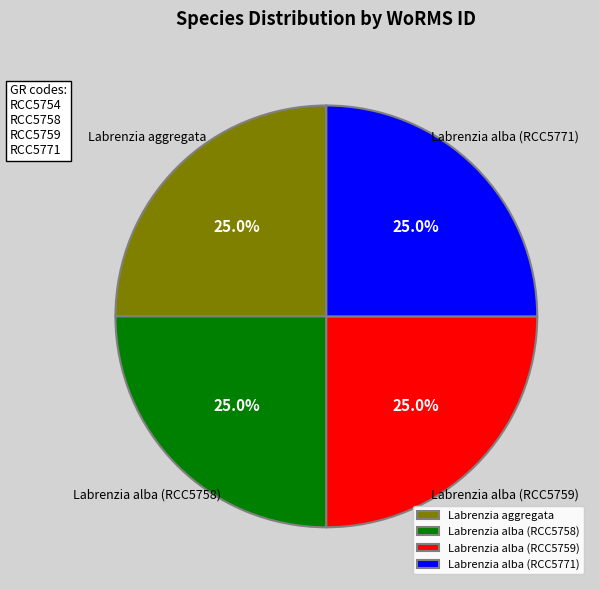

To the nearest percent, what is the combined percentage of Labrenzia alba (RCC5759) and Labrenzia alba (RCC5771)?

50%